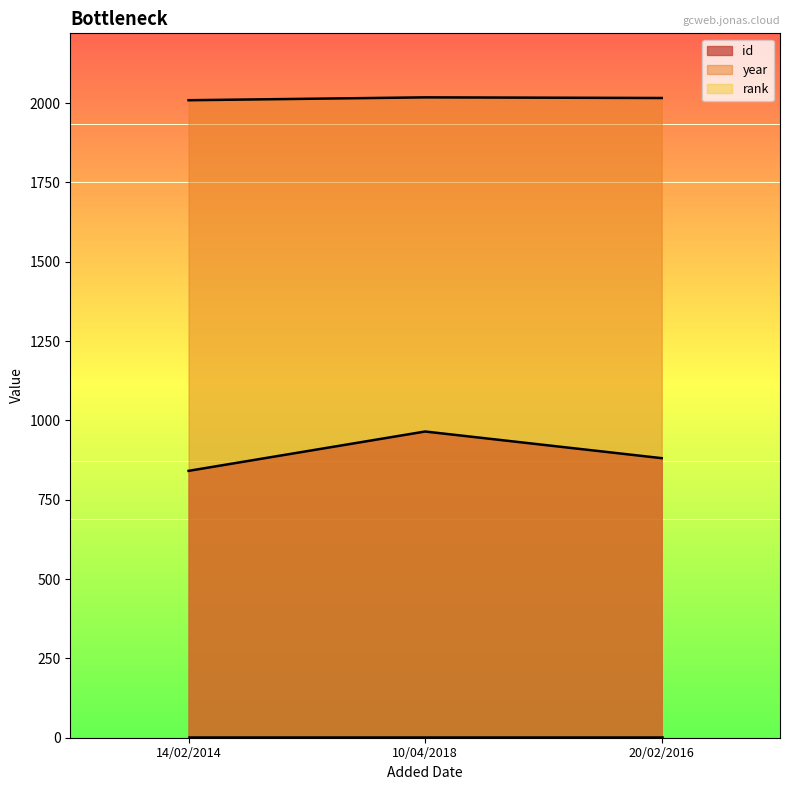

True or false: id has a value of 374 at 20/02/2016.

False